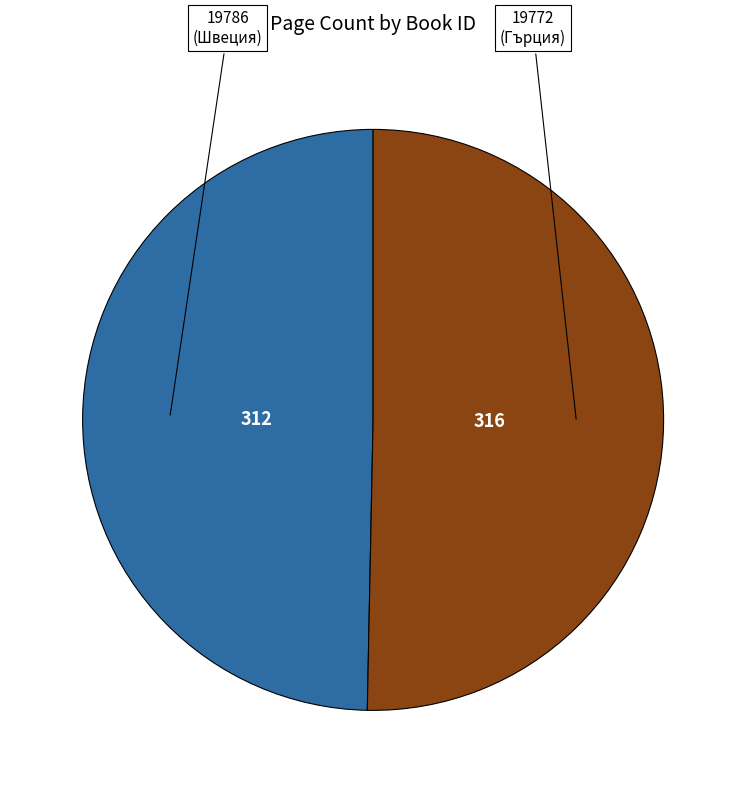

Is there any slice that represents more than half of the pie?

Yes